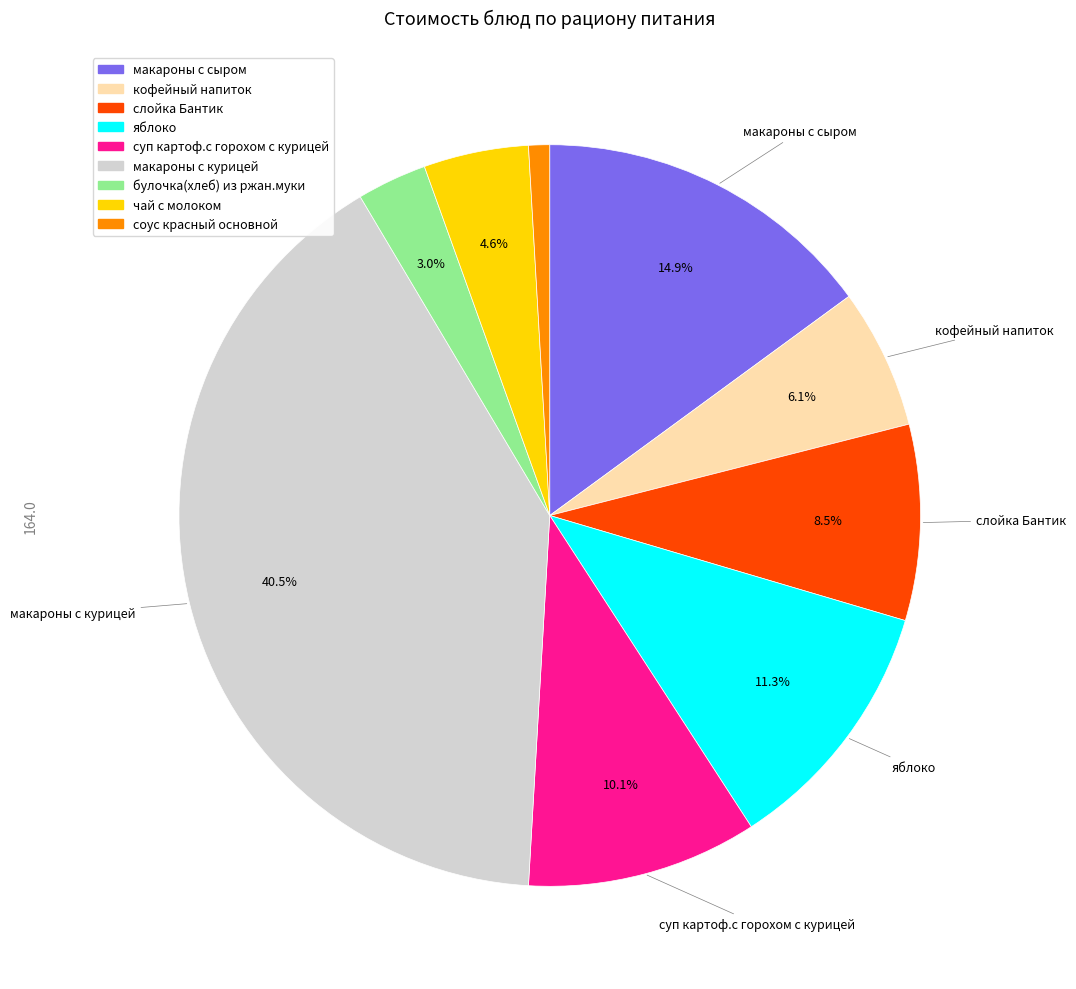

Is суп картоф.с горохом с курицей the majority of the pie?

No